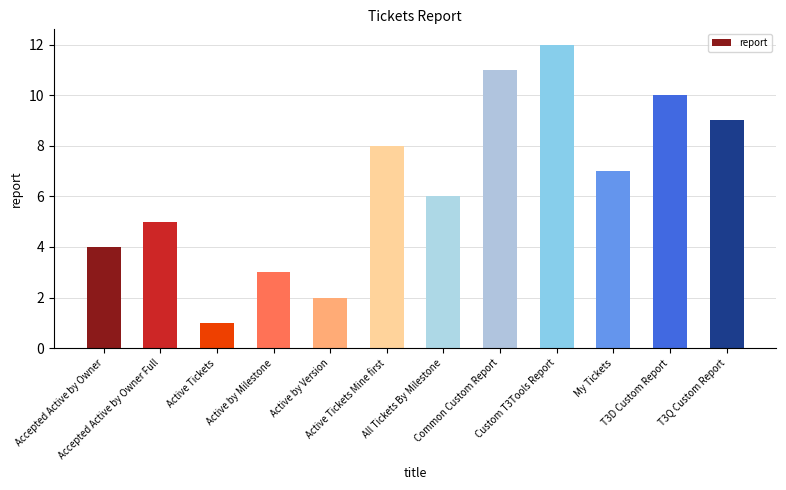

At which label is the value closest to 6?

All Tickets By Milestone